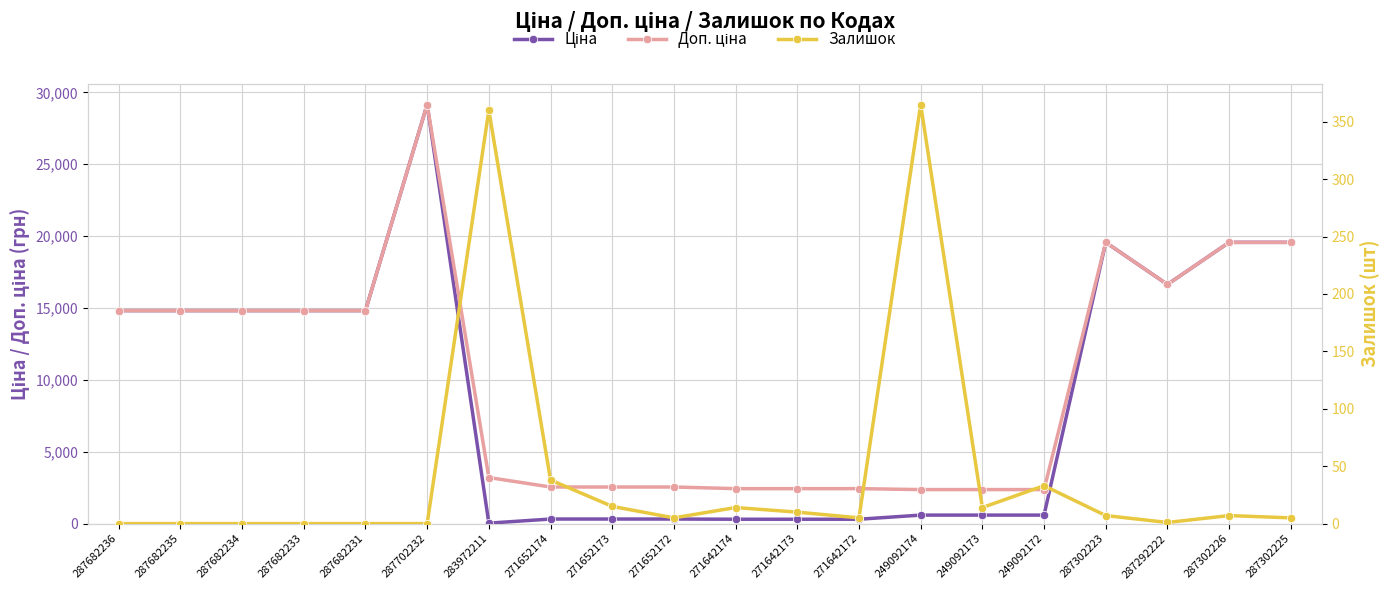

What is the value of the Доп. ціна point at the 16th from the left?

2366.5